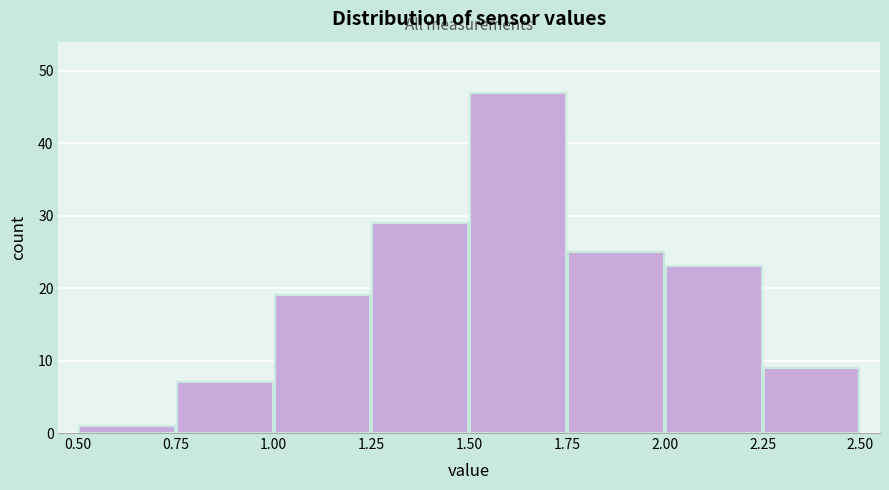

Reading left to right, transcribe this chart: for each bar, give the range it covers on the x-axis and its height. The values are not printed on the chart, so give them approximately, as read against the axis.

0.50 to 0.75: 1
0.75 to 1.00: 7
1.00 to 1.25: 19
1.25 to 1.50: 29
1.50 to 1.75: 47
1.75 to 2.00: 25
2.00 to 2.25: 23
2.25 to 2.50: 9